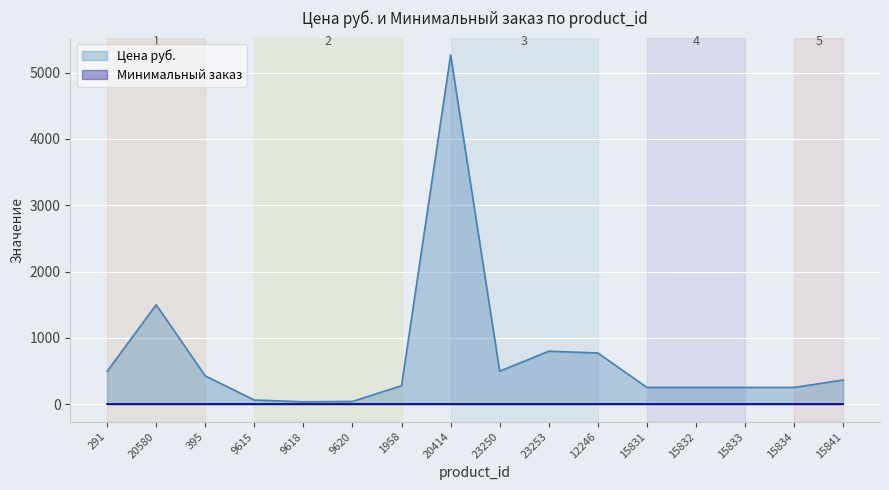

Reading left to right, what are all the values shown in this chart?

494.0	1500.0	427.0	63.0	36.0	42.0	279.0	5265.0	497.0	799.0	772.5	253.0	253.0	253.0	253.0	365.0